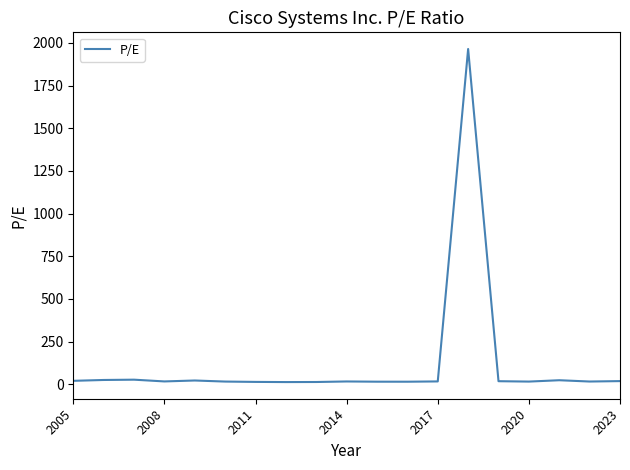

What is the greatest value displayed?

1964.8